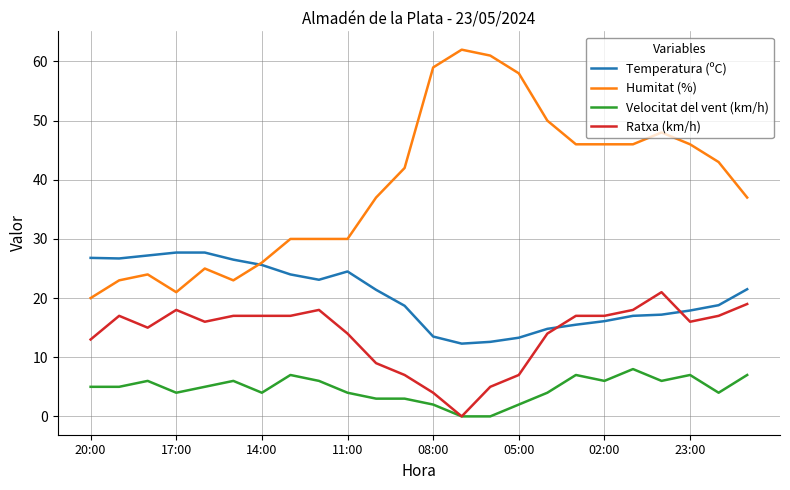

True or false: Temperatura (ºC) and Velocitat del vent (km/h) intersect in this chart.

False